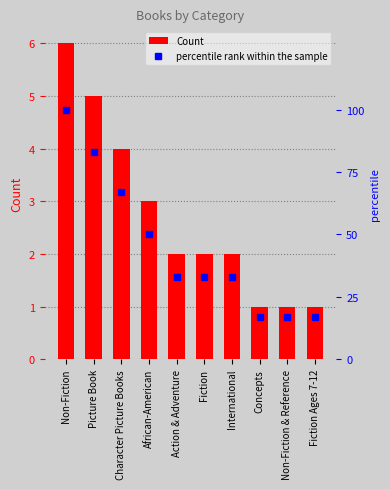

What is the difference between the second highest and second lowest values in the percentile rank within the sample series?

66